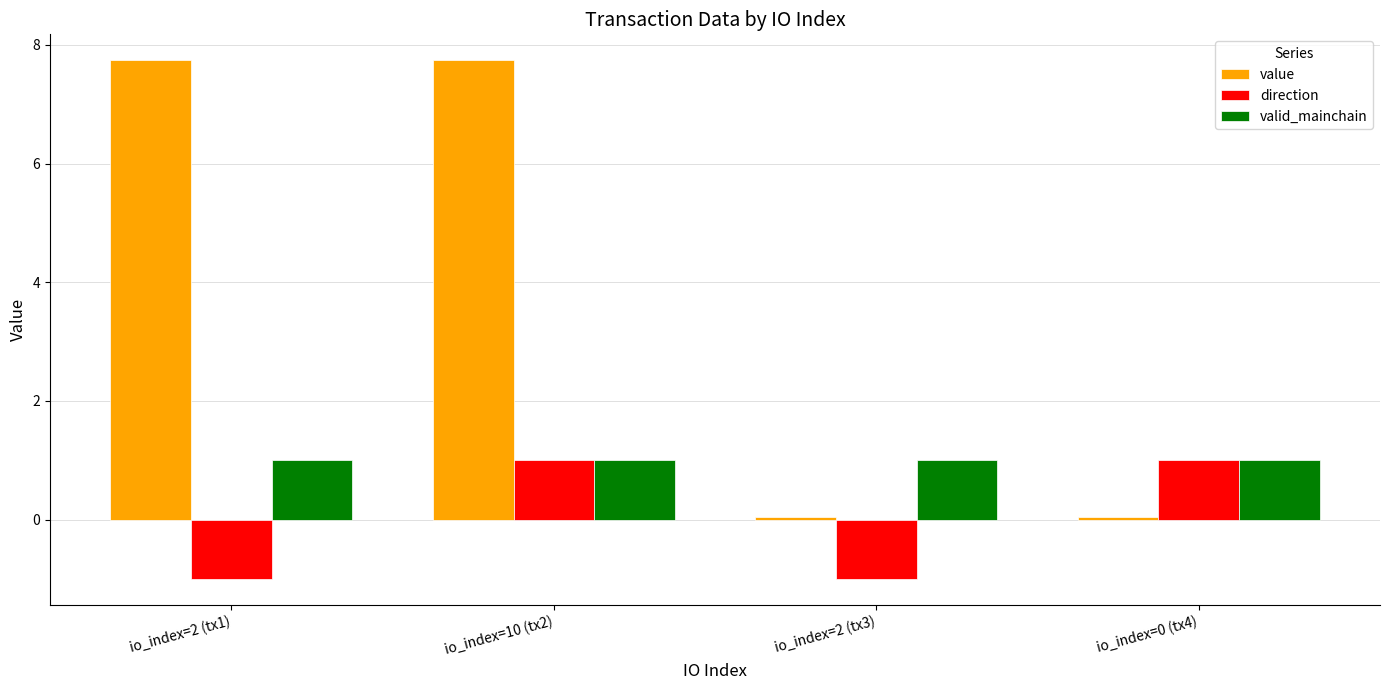

What is the difference between the second highest and minimum values in the direction series?

2.0